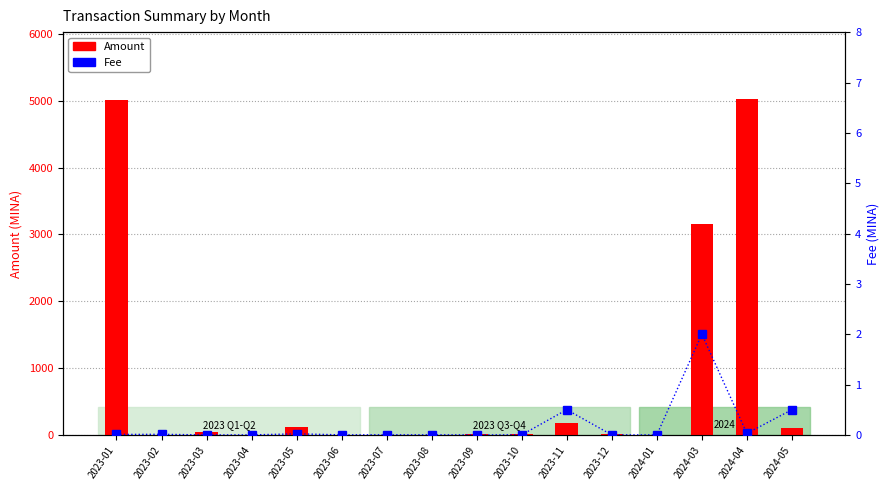

What are all the series names shown in the legend?

Amount, Fee